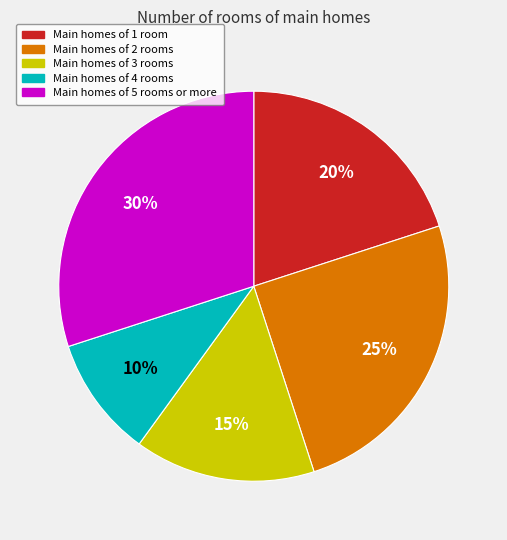

Which has a higher value, Main homes of 2 rooms or Main homes of 3 rooms?

Main homes of 2 rooms